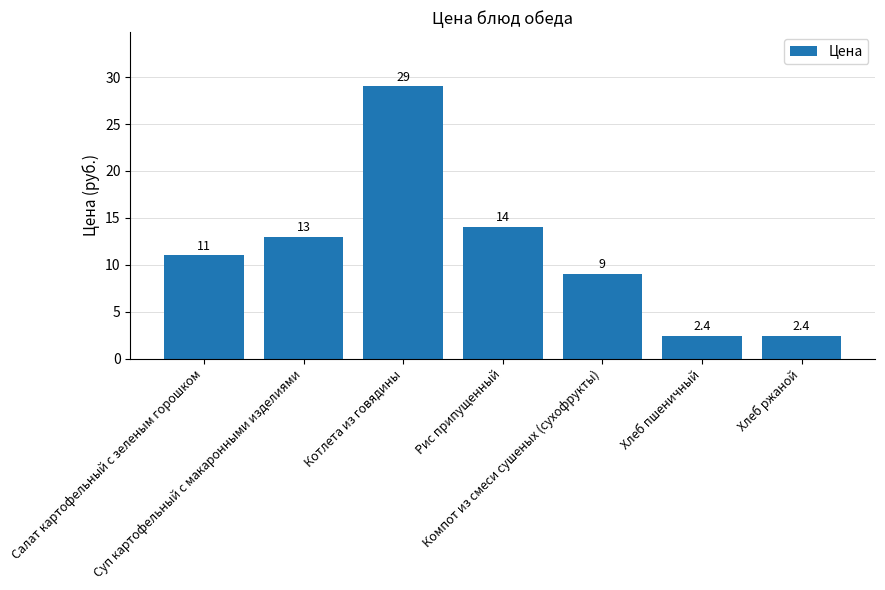

Where is the data nearest to the value 15?

Рис припущенный